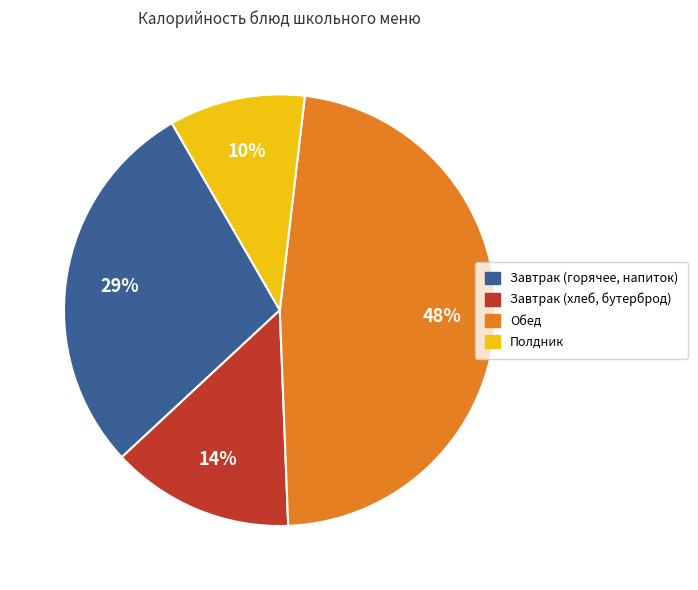

Count the number of slices in the pie.

4